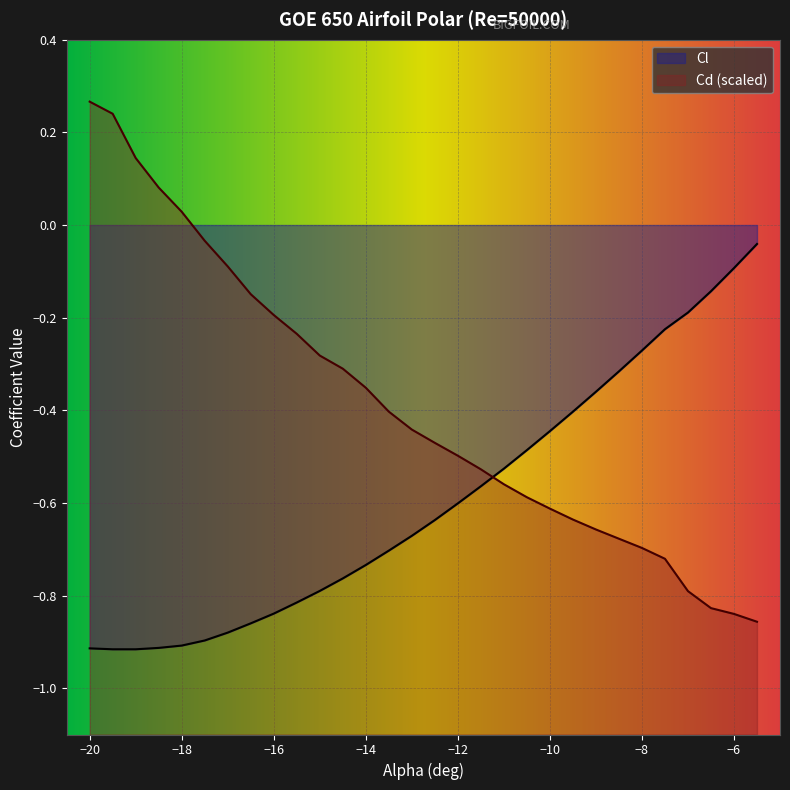

Reading right to left, what are all the values shown in this chart?

Cl: -5.5=-0.0	-6=-0.1	-6.5=-0.1	-7=-0.2	-7.5=-0.2	-8=-0.3	-8.5=-0.3	-9=-0.4	-9.5=-0.4	-10=-0.4	-10.5=-0.5	-11=-0.5	-11.5=-0.6	-12=-0.6	-12.5=-0.6	-13=-0.7	-13.5=-0.7	-14=-0.7	-14.5=-0.8	-15=-0.8	-15.5=-0.8	-16=-0.8	-16.5=-0.9	-17=-0.9	-17.5=-0.9	-18=-0.9	-18.5=-0.9	-19=-0.9	-19.5=-0.9	-20=-0.9
Cd: -5.5=-0.9	-6=-0.8	-6.5=-0.8	-7=-0.8	-7.5=-0.7	-8=-0.7	-8.5=-0.7	-9=-0.7	-9.5=-0.6	-10=-0.6	-10.5=-0.6	-11=-0.6	-11.5=-0.5	-12=-0.5	-12.5=-0.5	-13=-0.4	-13.5=-0.4	-14=-0.4	-14.5=-0.3	-15=-0.3	-15.5=-0.2	-16=-0.2	-16.5=-0.1	-17=-0.1	-17.5=-0.0	-18=0.0	-18.5=0.1	-19=0.1	-19.5=0.2	-20=0.3